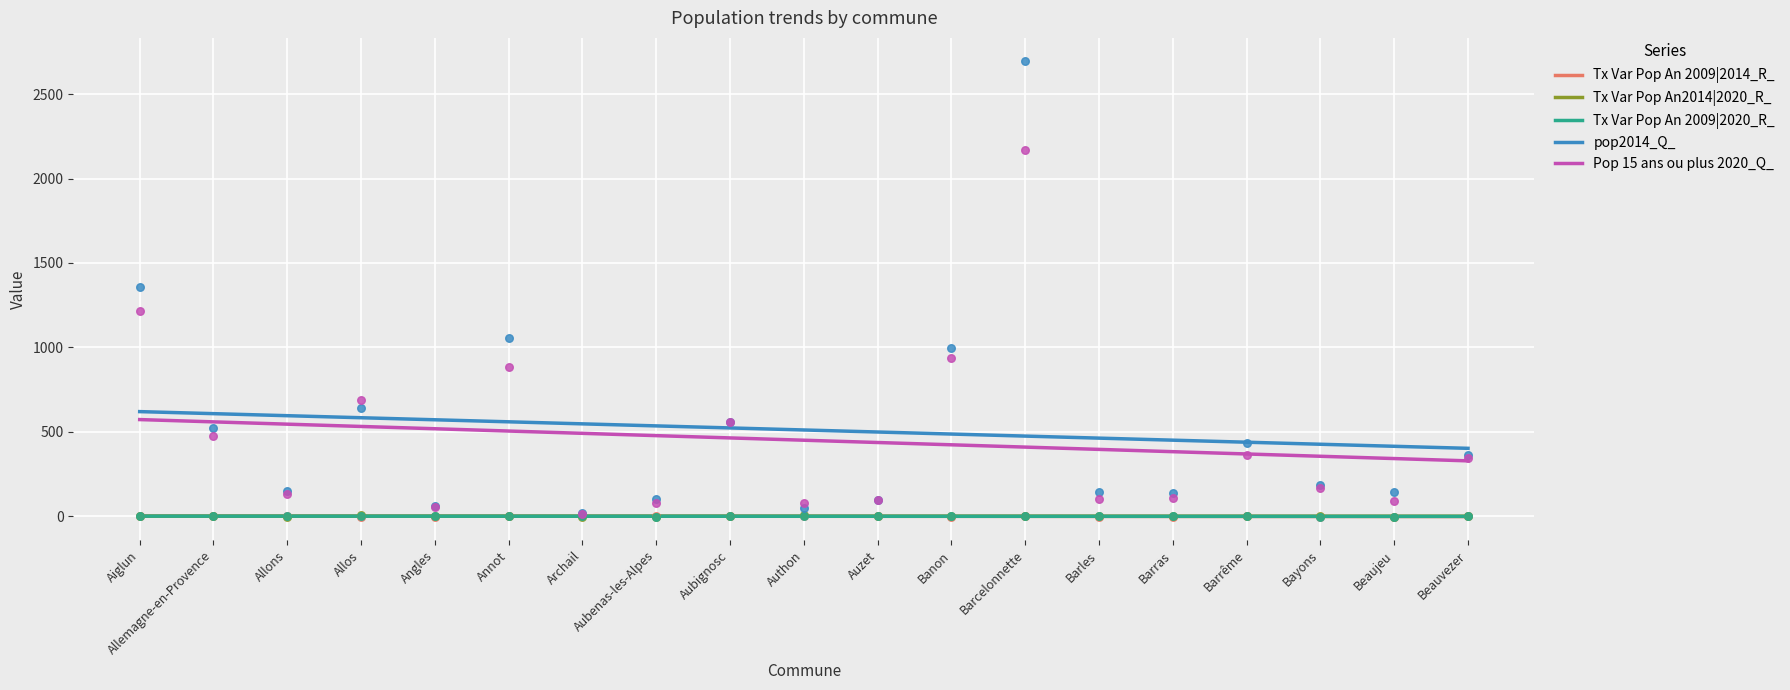

Is the value of Pop 15 ans ou plus 2020_Q_ at Barles greater than the value of pop2014_Q_ at Aubenas-les-Alpes?

No